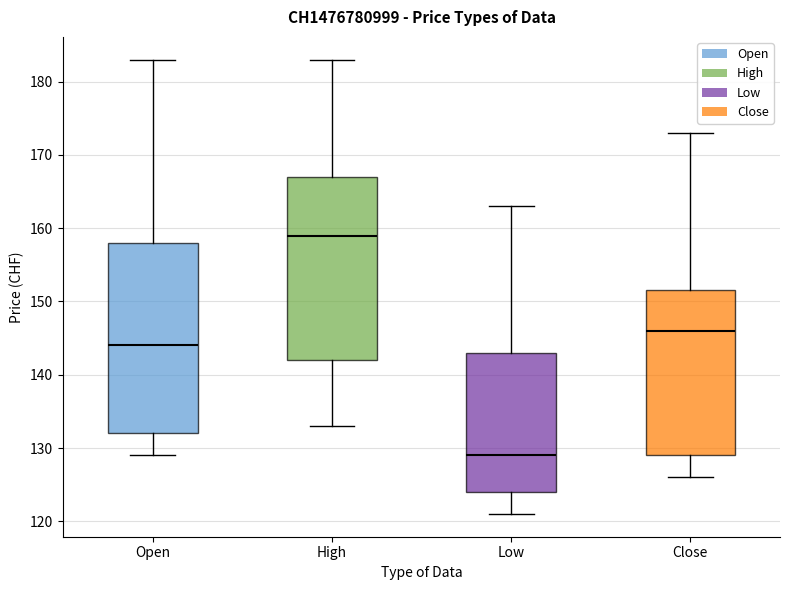

Reading left to right, read every box against the y-axis: the position of its median line, the range the box covers, and the ends of its whiskers. The values are not printed on the chart, so give them approximately, as read against the axis.

Open: median 144, box 132 to 158, whiskers 129 to 183
High: median 159, box 142 to 167, whiskers 133 to 183
Low: median 129, box 124 to 143, whiskers 121 to 163
Close: median 146, box 129 to 152, whiskers 126 to 173